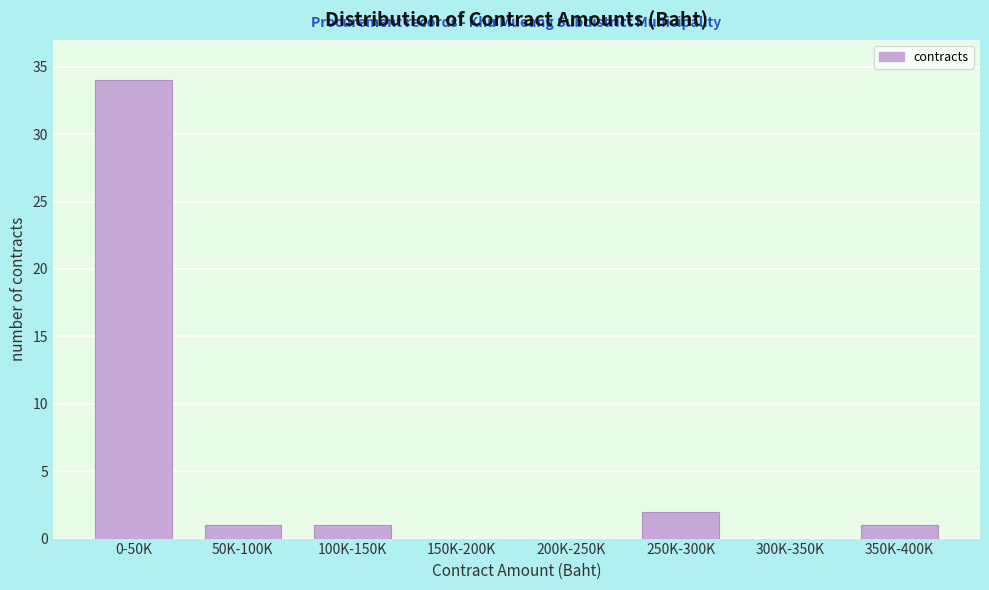

Reading right to left, what are all the values shown in this chart?

350K-400K=1	300K-350K=0	250K-300K=2	200K-250K=0	150K-200K=0	100K-150K=1	50K-100K=1	0-50K=34